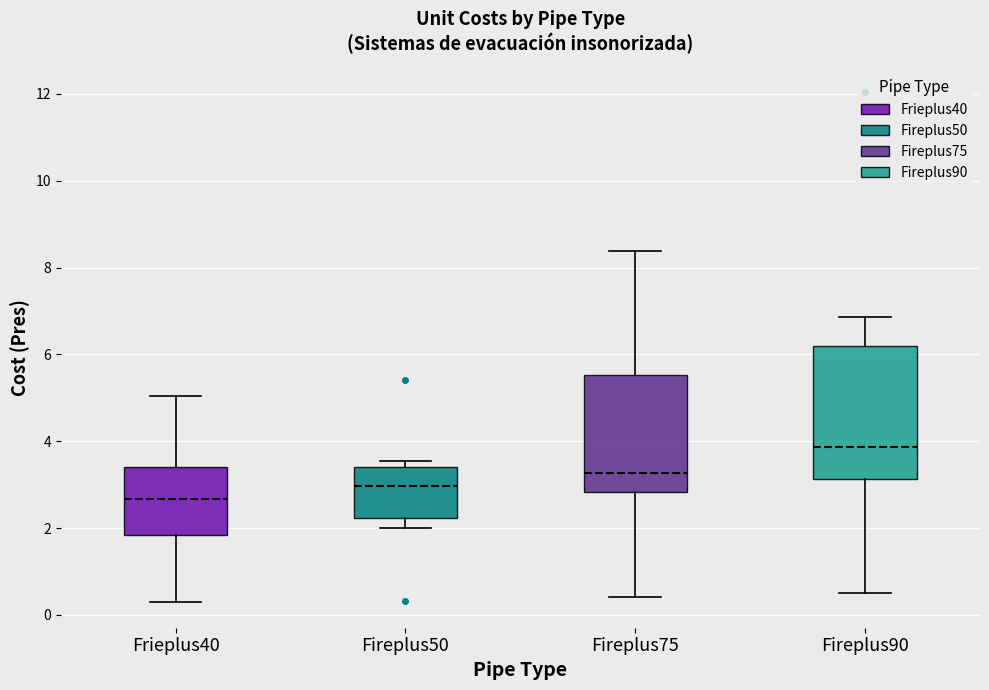

Reading left to right, read every box against the y-axis: the position of its median line, the range the box covers, and the ends of its whiskers. The values are not printed on the chart, so give them approximately, as read against the axis.

Frieplus40: median 2.6, box 1.8 to 3.4, whiskers 0.2 to 5.0
Fireplus50: median 3.0, box 2.2 to 3.4, whiskers 2.0 to 3.6
Fireplus75: median 3.2, box 2.8 to 5.6, whiskers 0.4 to 8.4
Fireplus90: median 3.8, box 3.2 to 6.2, whiskers 0.6 to 6.8